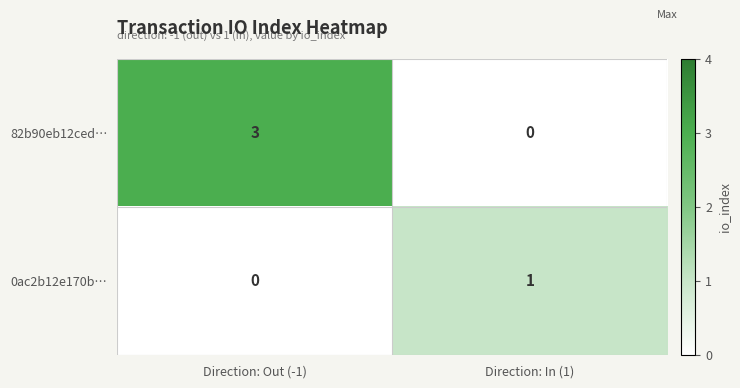

What is the greatest value displayed?

3